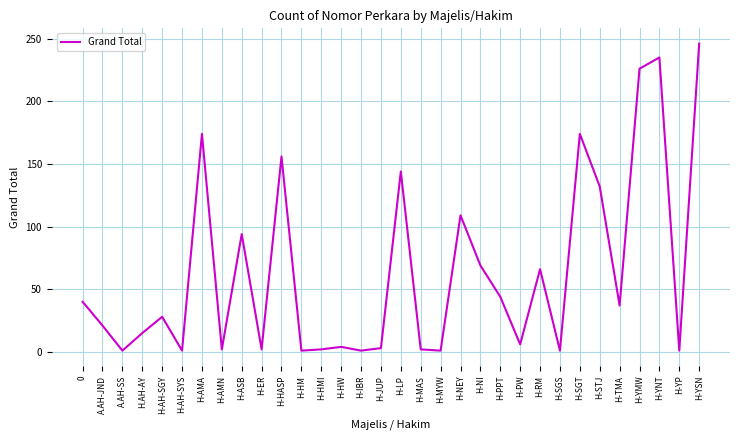

Between H-HW and H-PPT, which is larger?

H-PPT